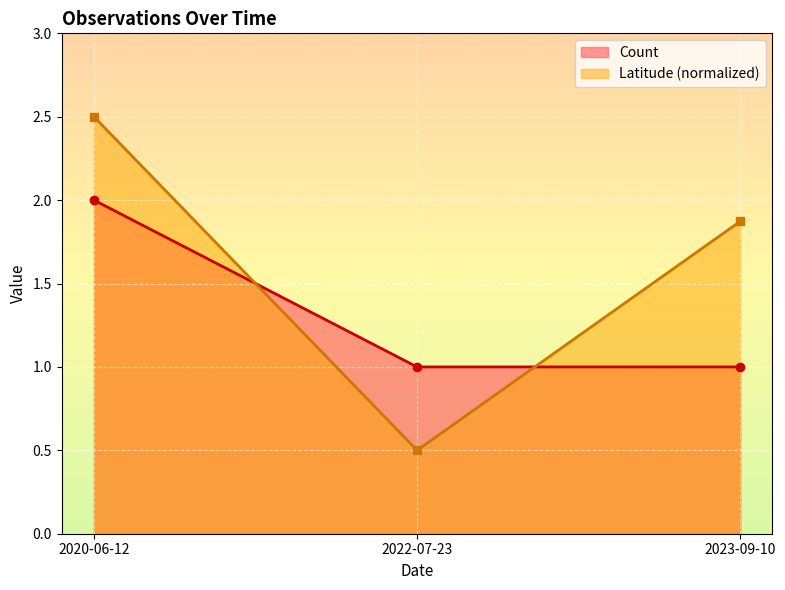

What is the label of the 2nd point from the right?

2022-07-23